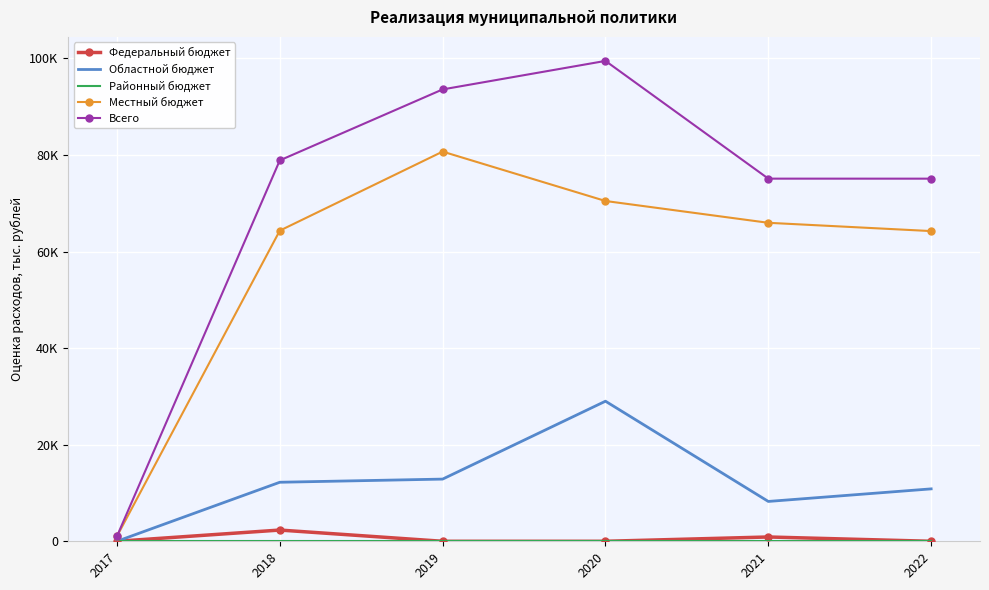

At 2019, list the series in order from smallest to largest.

Федеральный бюджет, Районный бюджет, Областной бюджет, Местный бюджет, Всего